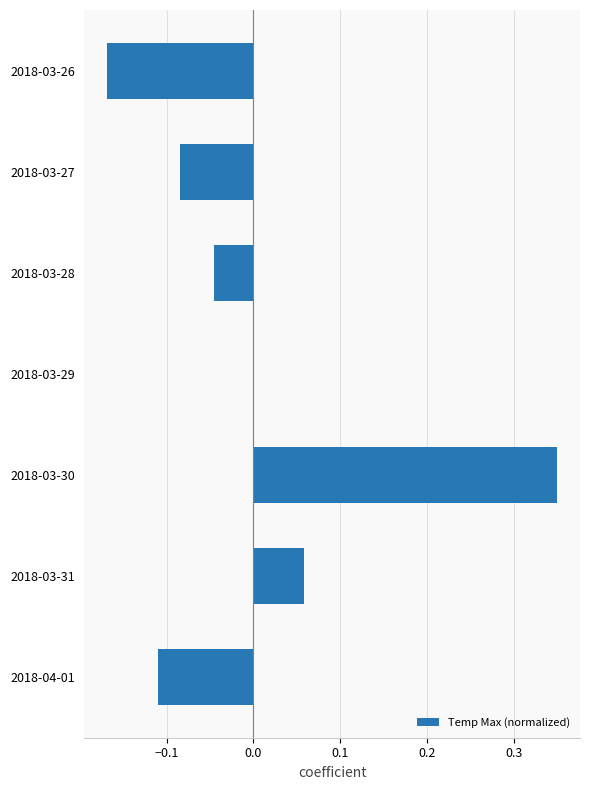

The chart shows a value of 0.3 at 2018-03-29. True or false?

False